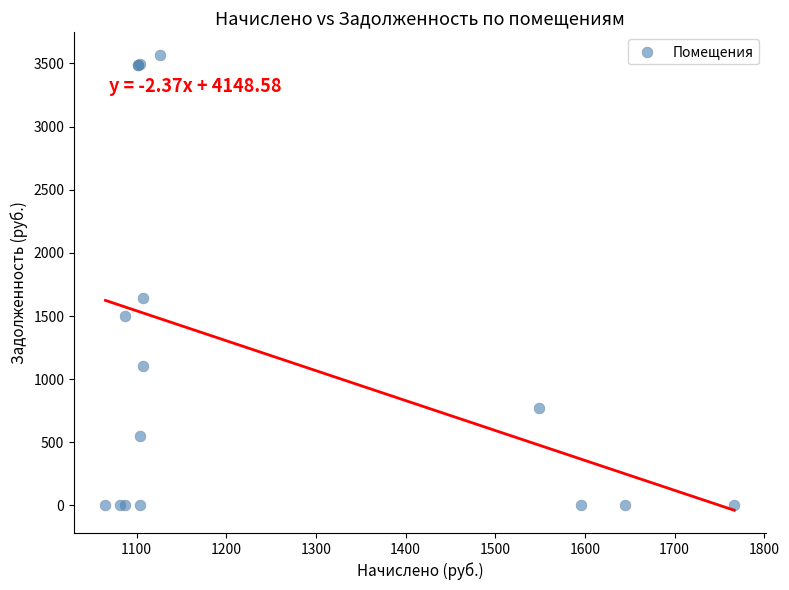

What Y value in the scatter plot is closest to 1782?

1644.6